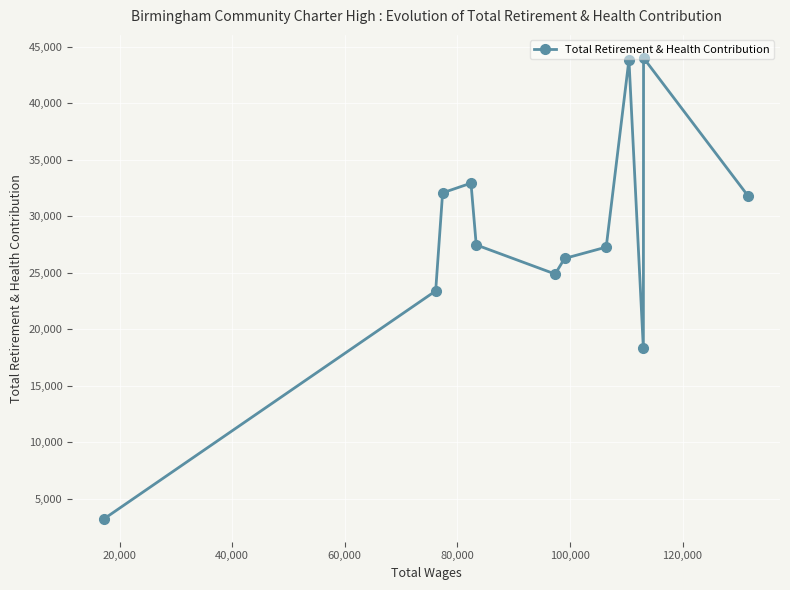

What is the maximum value shown in the chart?

44018